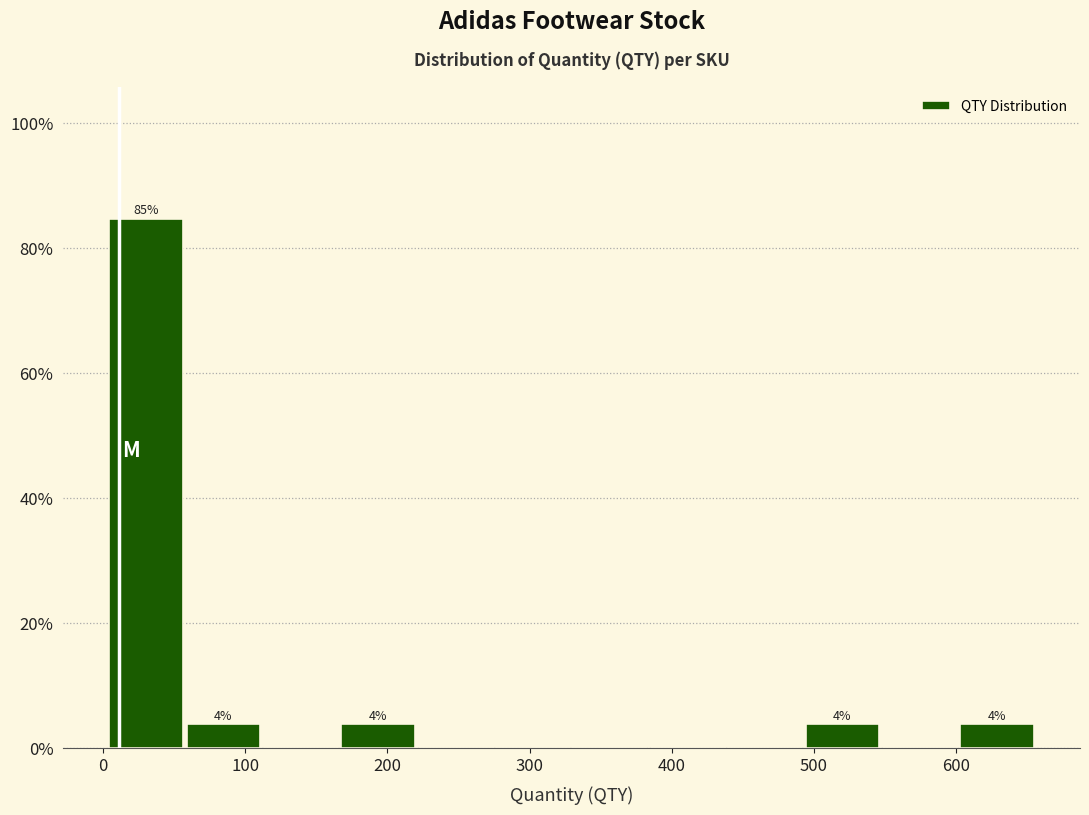

Which range on the x-axis has the tallest bar?

0 to 60